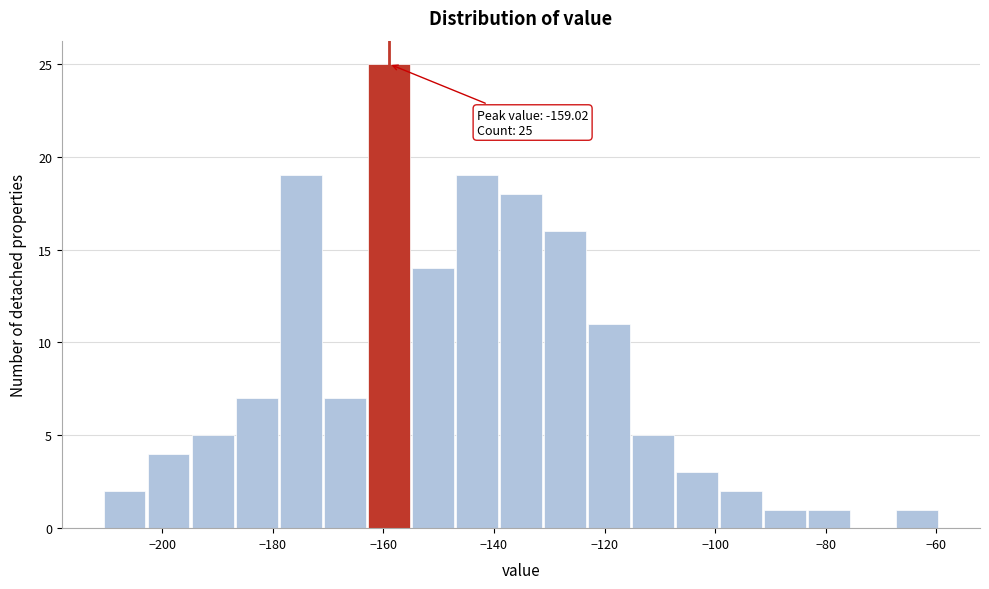

Read against the x-axis, roughly where is the centre of the tallest bar?

-160